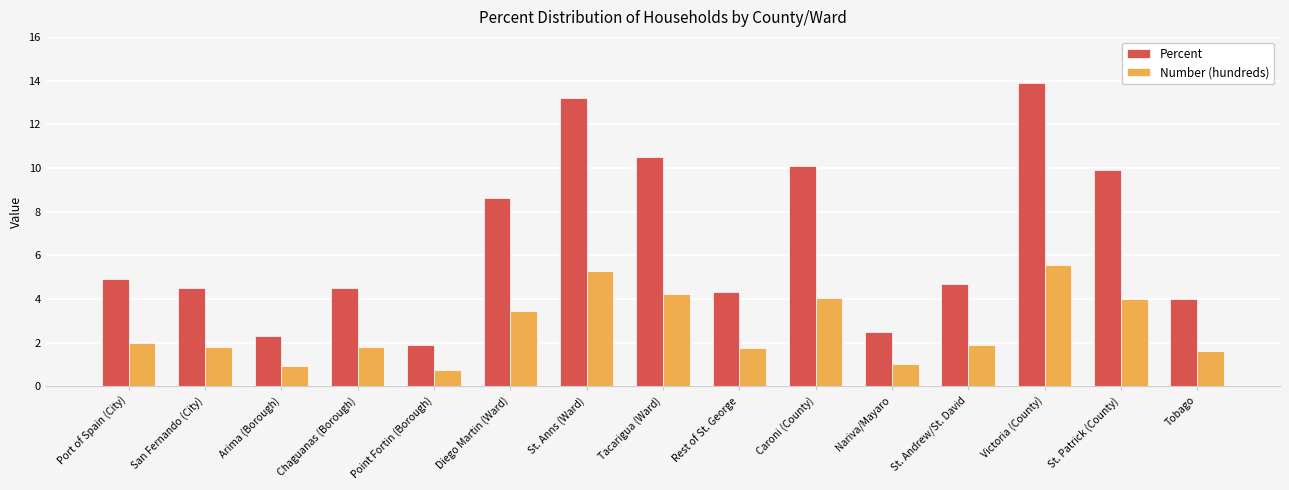

What is the difference between the maximum and minimum values in the Number (hundreds) series?

4.8